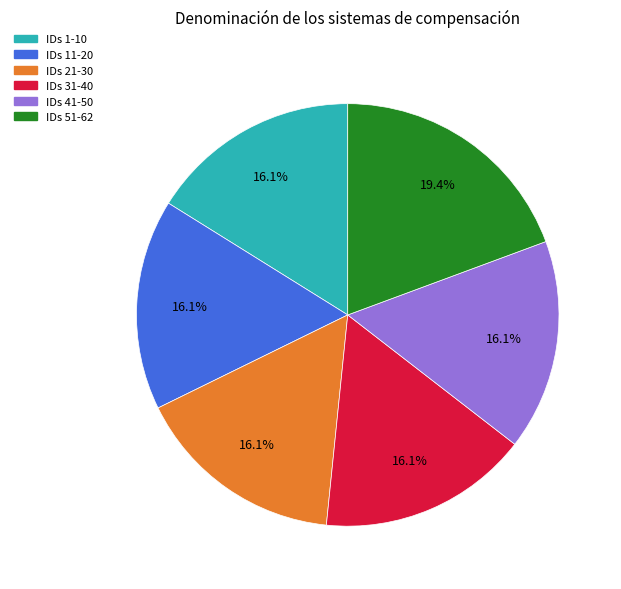

Which slice is the largest?

IDs 51-62